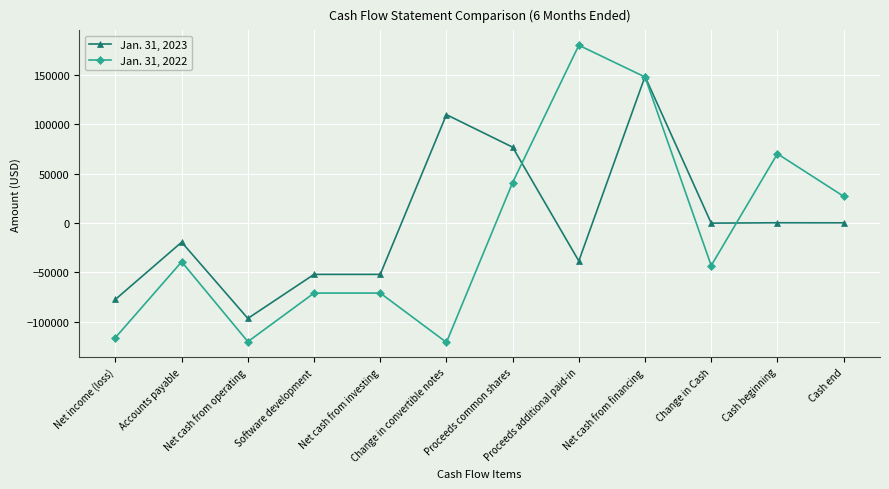

At which category does Jan. 31, 2023 reach its first local valley?

Net cash from operating